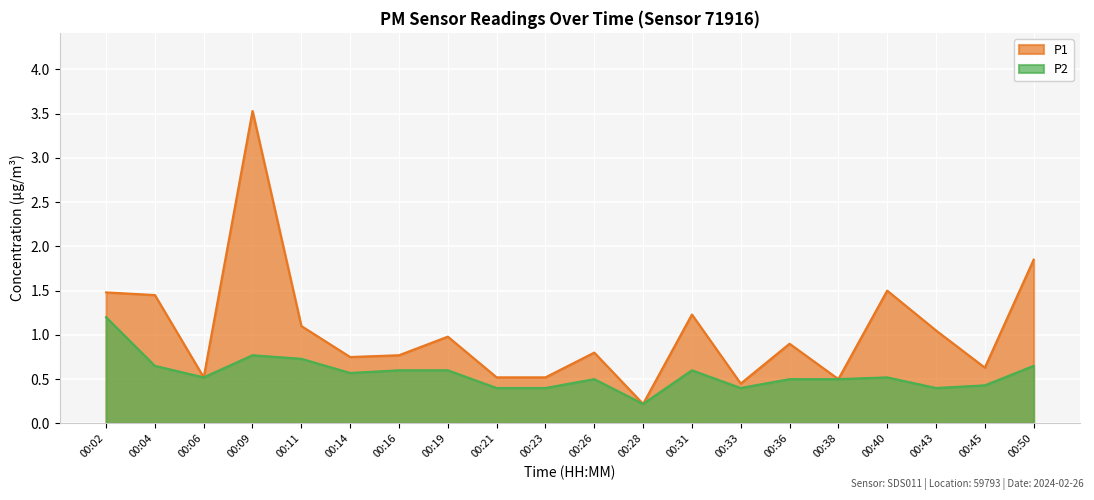

True or false: P1 and P2 intersect in this chart.

False